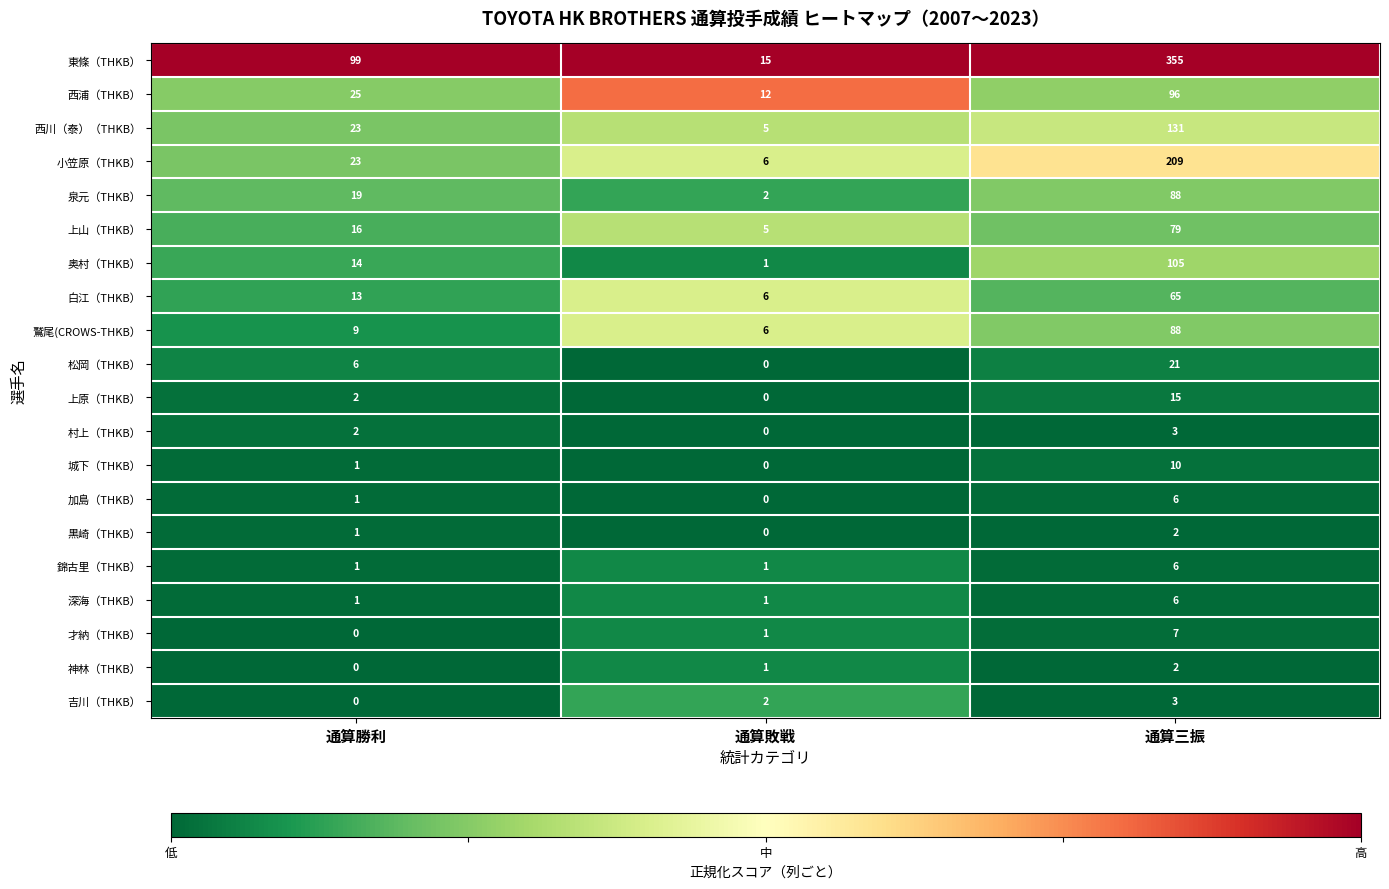

Rank the categories by 加島（THKB） value from lowest to highest.

通算敗戦, 通算勝利, 通算三振